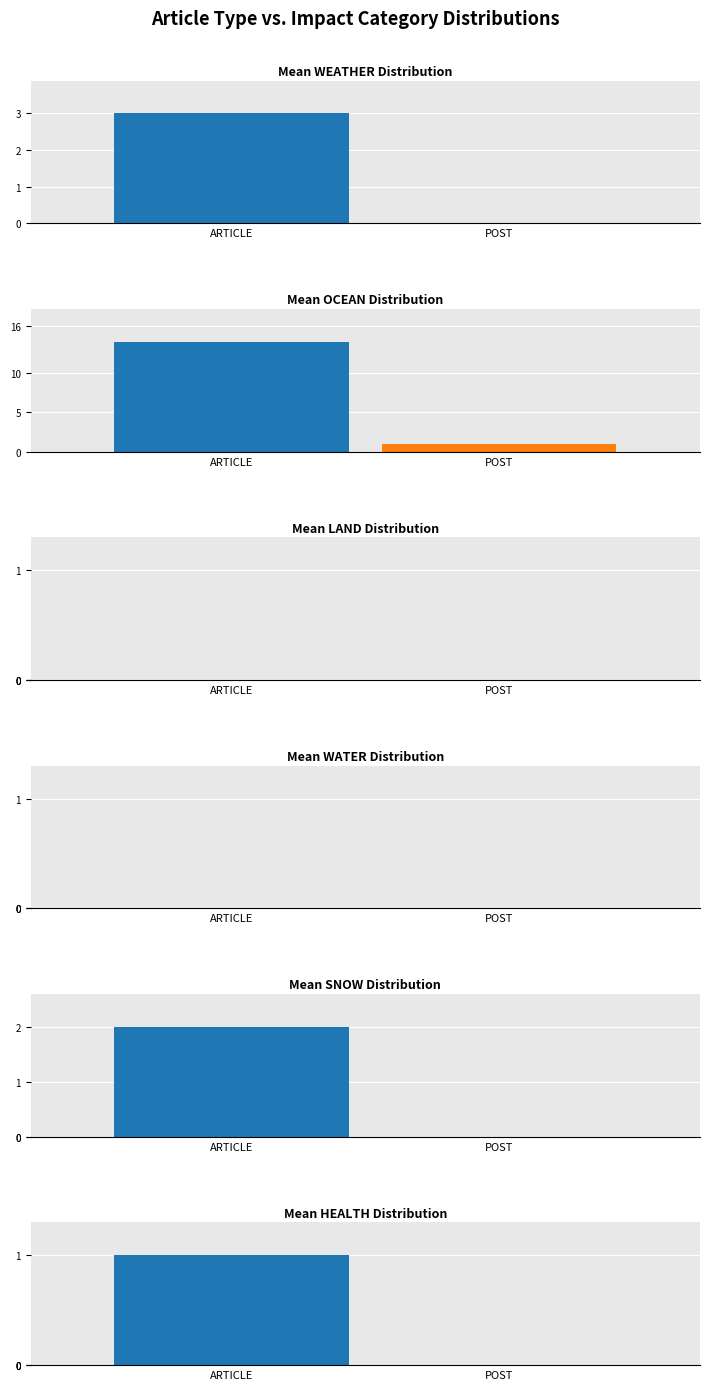

Which has a higher value, OCEAN or WATER?

OCEAN